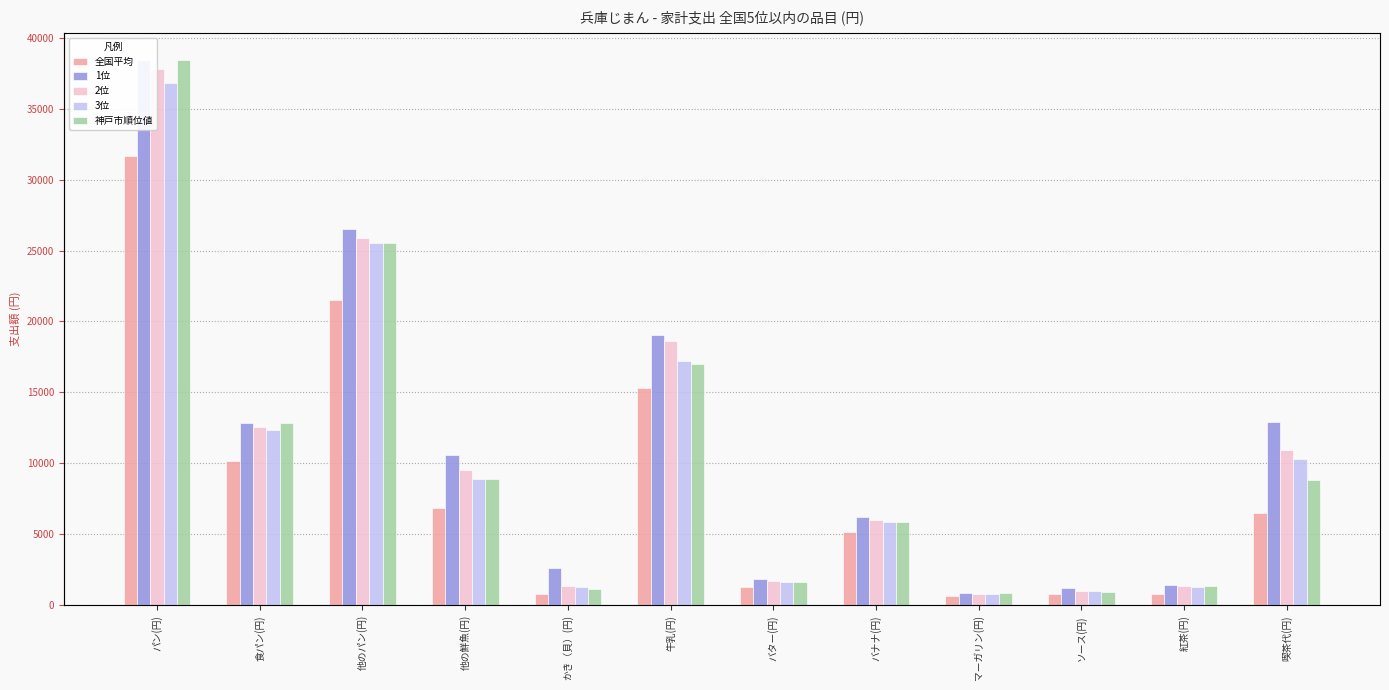

Which series has the widest spread of values?

1位